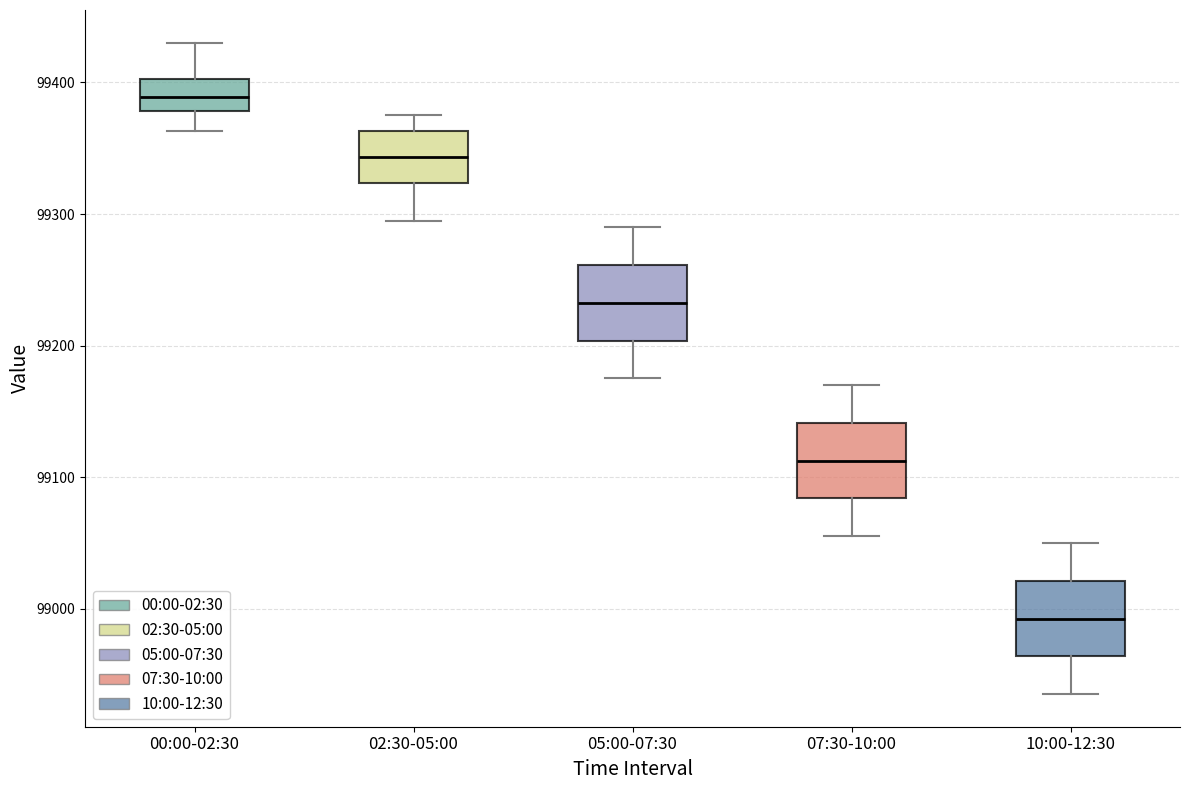

Reading left to right, read every box against the y-axis: the position of its median line, the range the box covers, and the ends of its whiskers. The values are not printed on the chart, so give them approximately, as read against the axis.

00:00-02:30: median 99390, box 99380 to 99400, whiskers 99360 to 99430
02:30-05:00: median 99340, box 99320 to 99360, whiskers 99300 to 99380
05:00-07:30: median 99230, box 99200 to 99260, whiskers 99180 to 99290
07:30-10:00: median 99110, box 99080 to 99140, whiskers 99060 to 99170
10:00-12:30: median 98990, box 98960 to 99020, whiskers 98940 to 99050